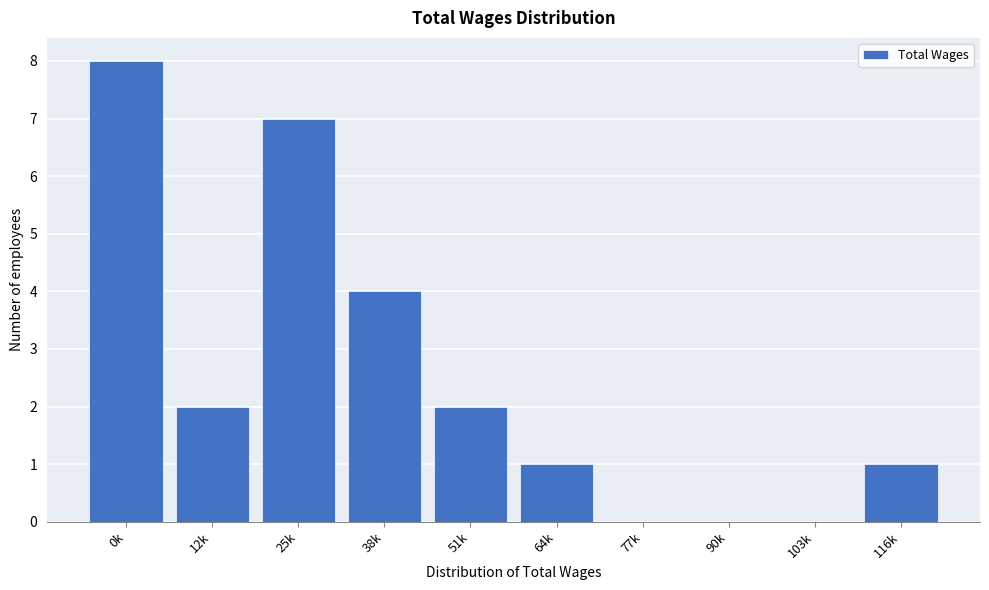

Reading right to left, list all the values displayed in this chart.

116k=1	103k=0	90k=0	77k=0	64k=1	51k=2	38k=4	25k=7	12k=2	0k=8